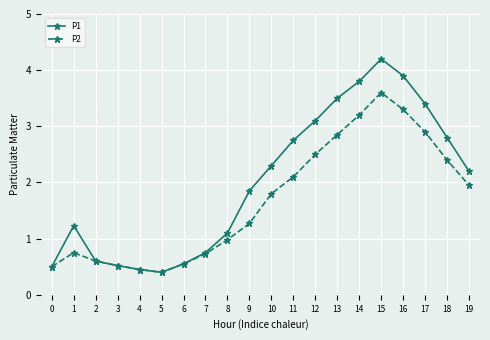

True or false: P1 has more than 0 interior local peaks.

True